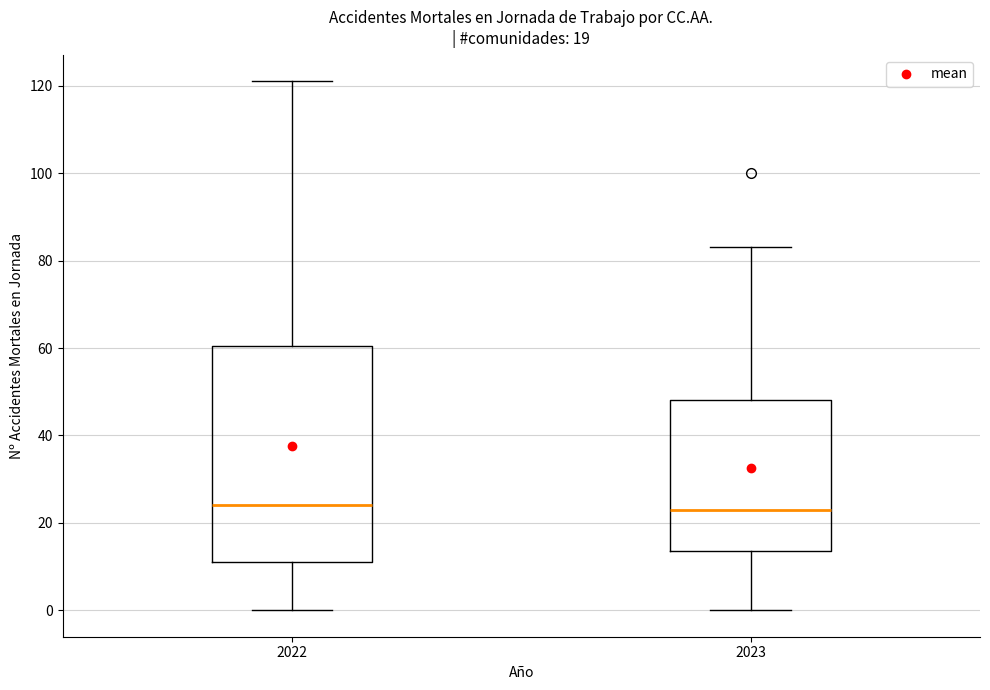

Which box is the tallest, from its lower edge to its upper edge?

2022